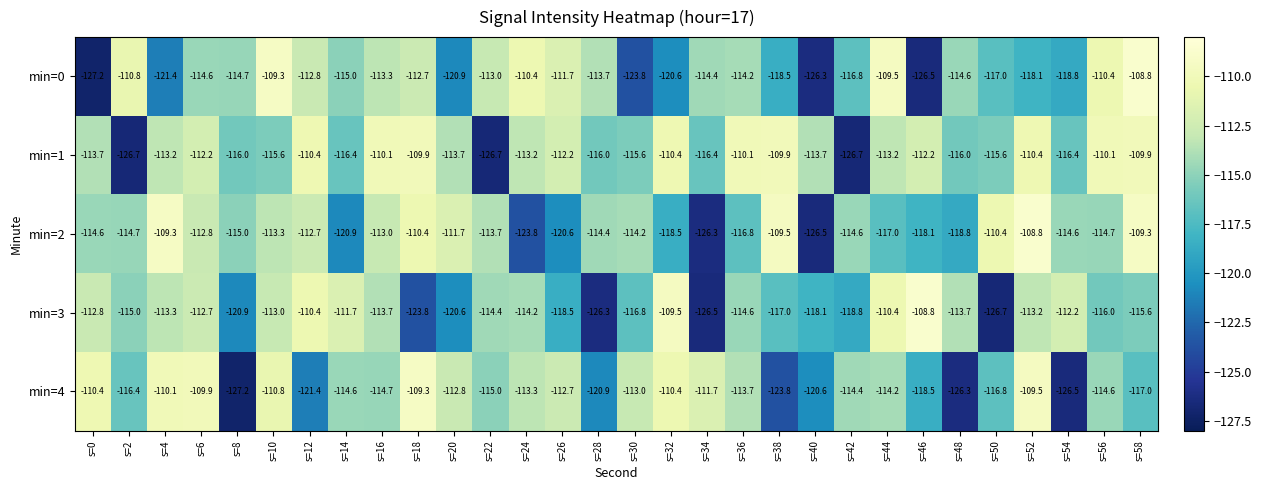

What is the approximate value of min=4 at s=50?

-116.8